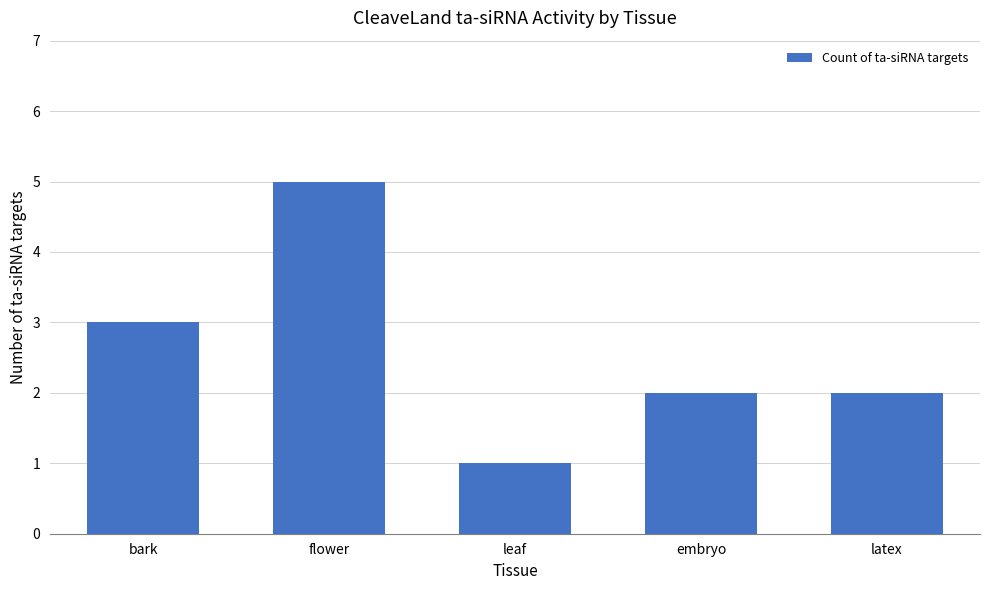

How many series are shown in this chart?

1